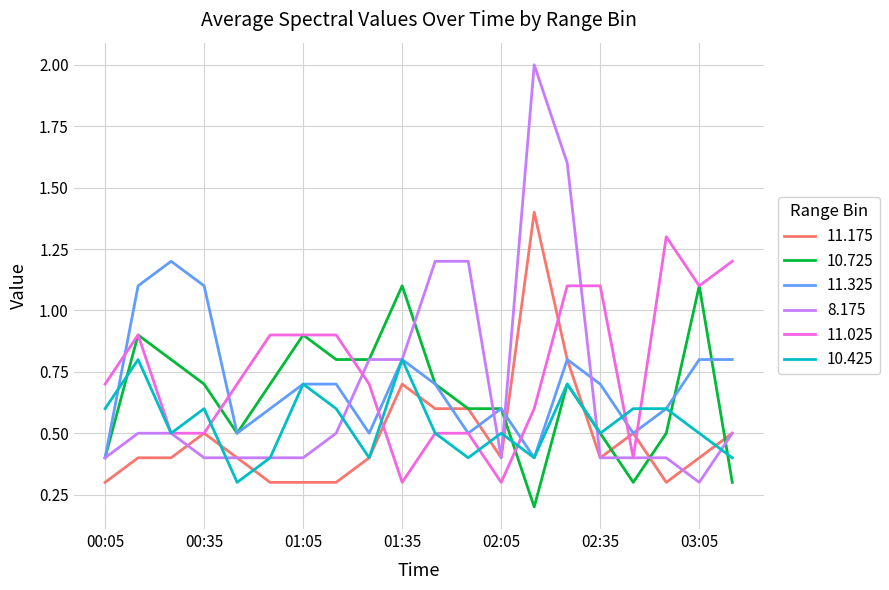

Rank the series by their maximum value, from lowest to highest.

10.425, 10.725, 11.325, 11.025, 11.175, 8.175